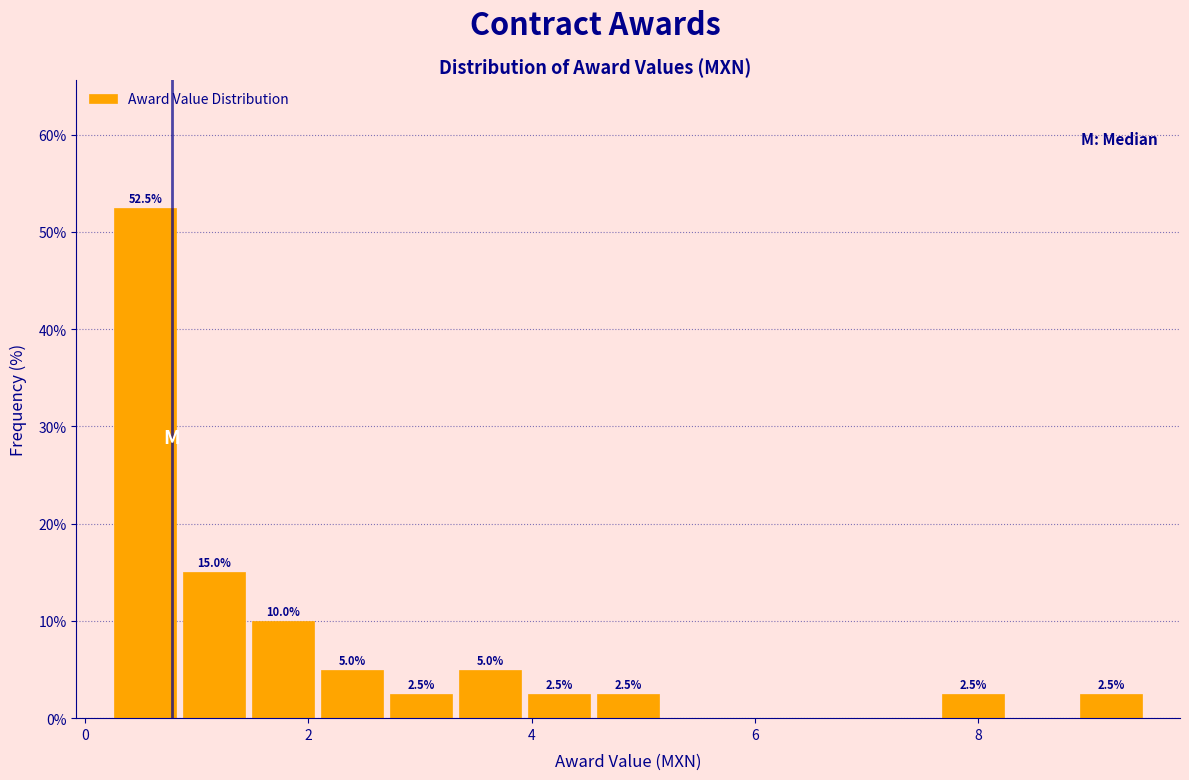

Read against the x-axis, roughly where is the centre of the tallest bar?

0.6